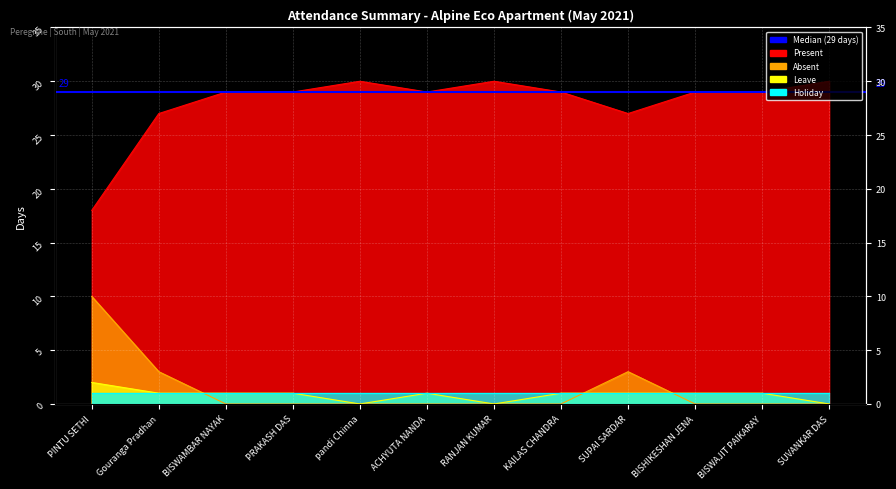

What is the difference between the maximum and minimum values in the Absent series?

10